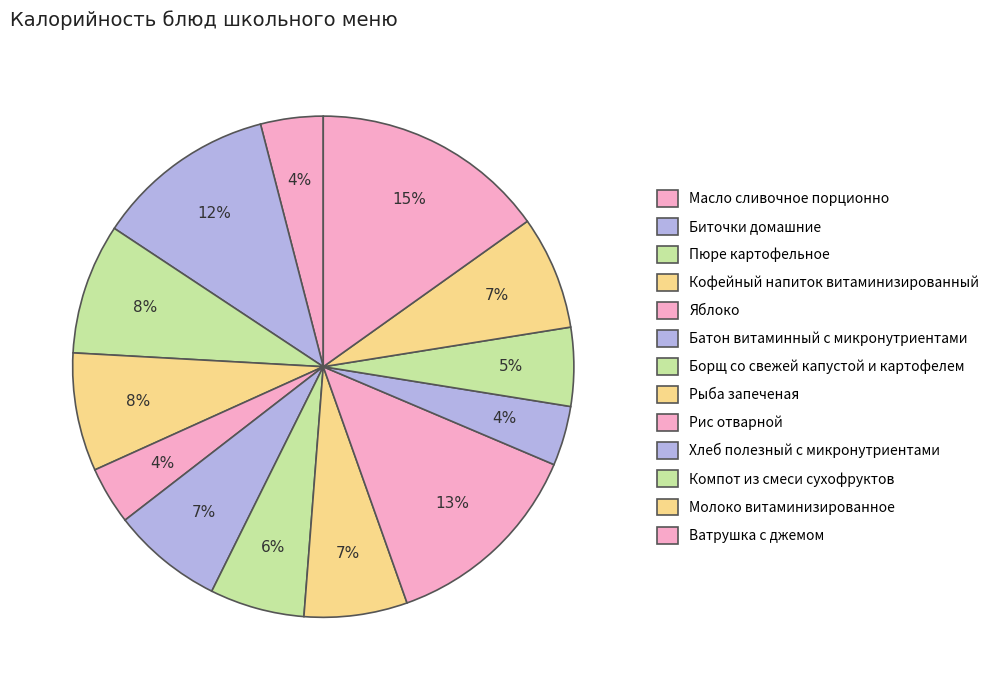

Does Рыба запеченая represent more than half of the total?

No